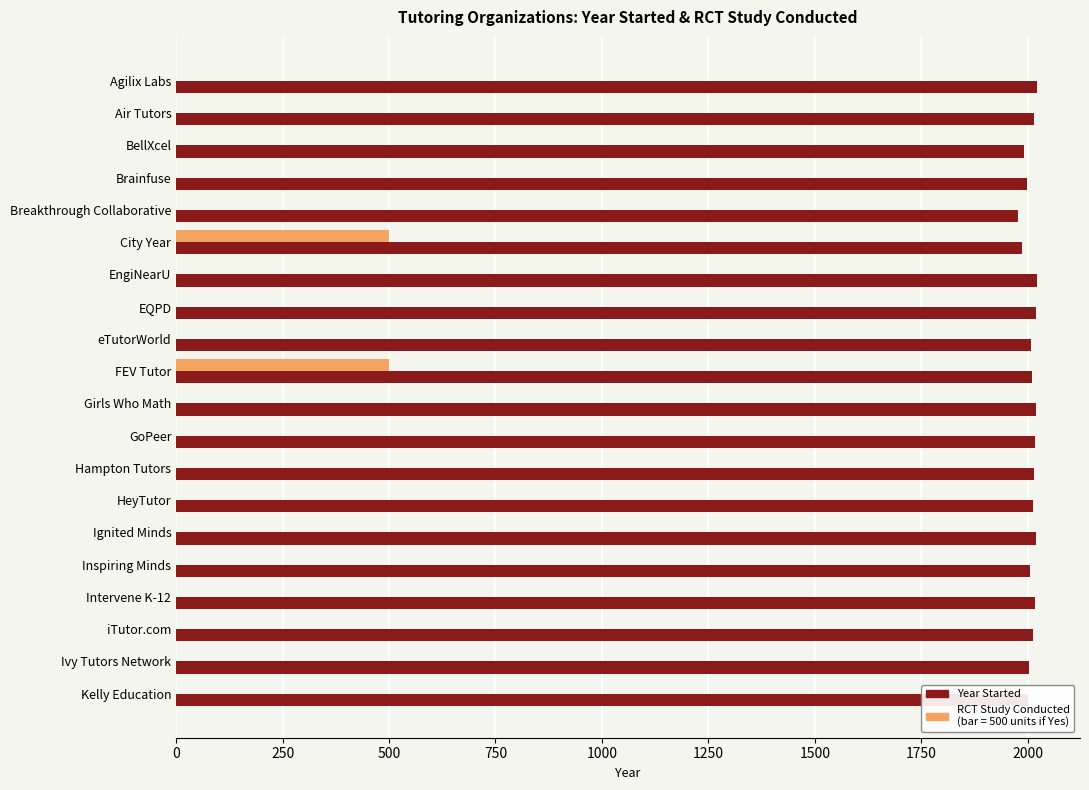

What is the greatest value displayed?

2022